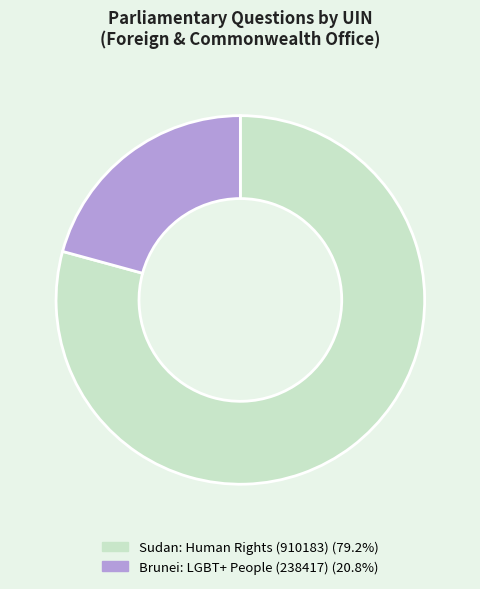

Is Sudan: Human Rights (910183) the majority of the pie?

Yes